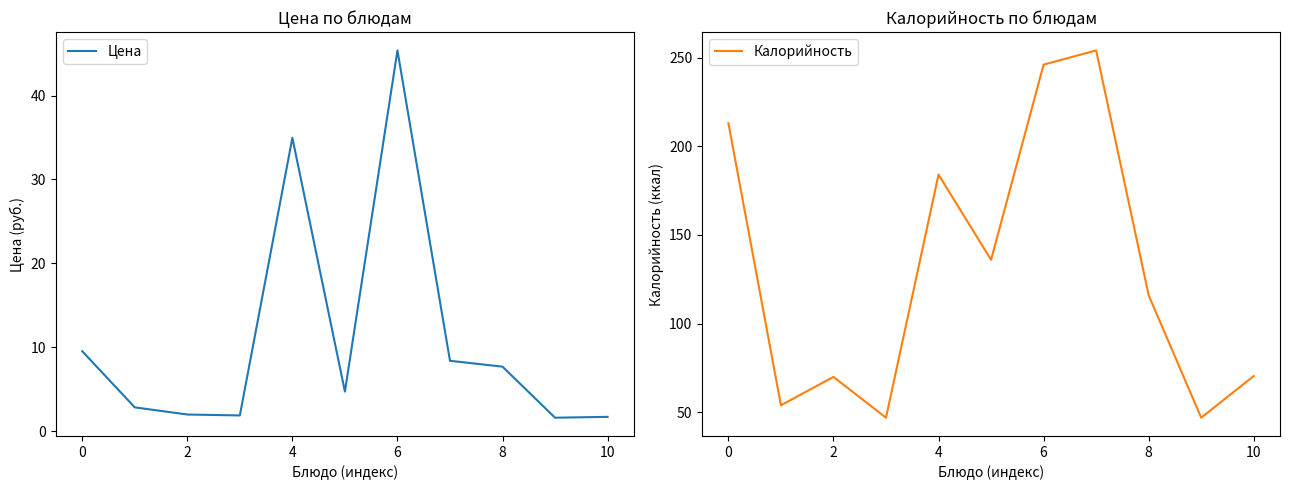

Which series has the largest total across all categories?

Калорийность